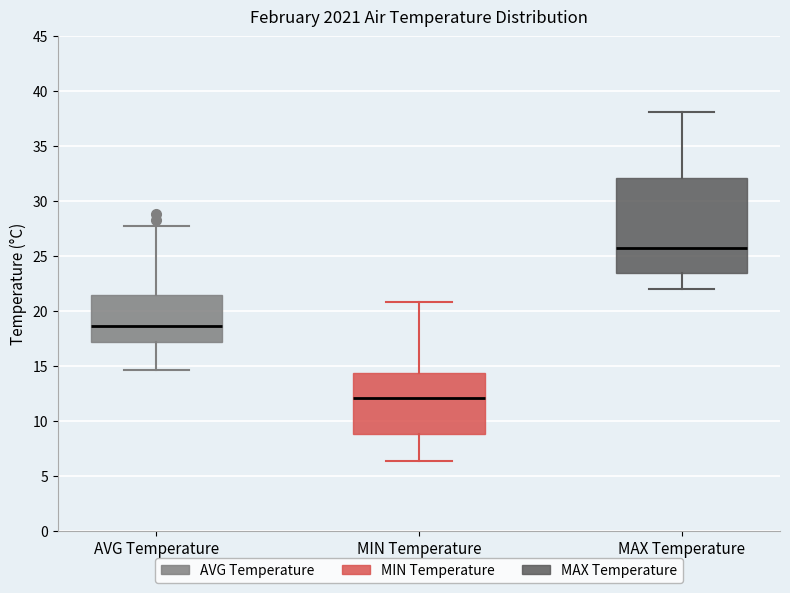

Reading left to right, read every box against the y-axis: the position of its median line, the range the box covers, and the ends of its whiskers. The values are not printed on the chart, so give them approximately, as read against the axis.

AVG Temperature: median 18.5, box 17.0 to 21.5, whiskers 14.5 to 27.5
MIN Temperature: median 12.0, box 9.0 to 14.5, whiskers 6.5 to 21.0
MAX Temperature: median 26.0, box 23.5 to 32.0, whiskers 22.0 to 38.0